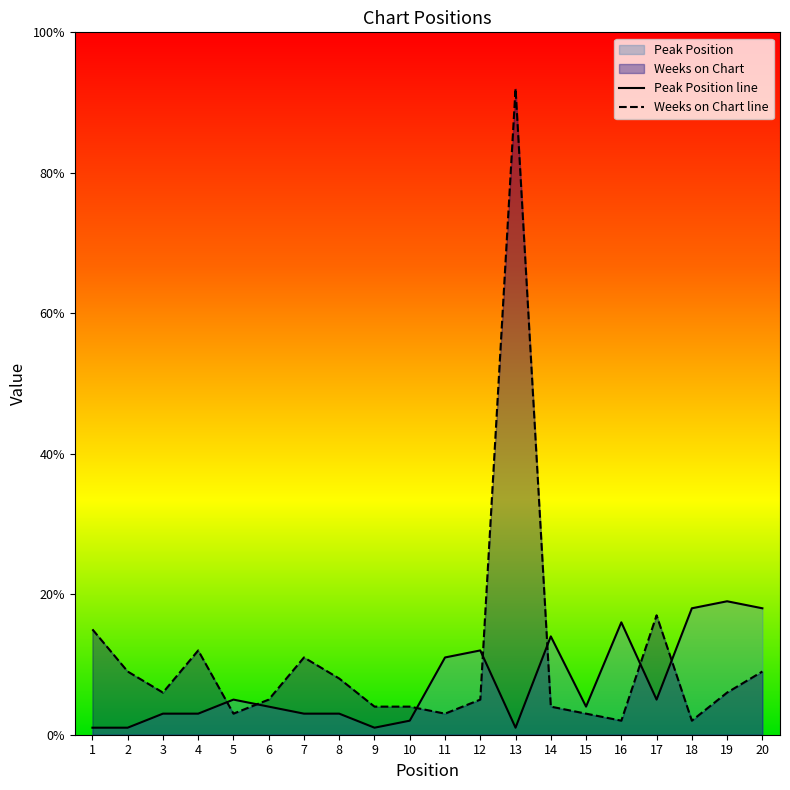

At which label is Weeks on Chart line closest to 47?

17